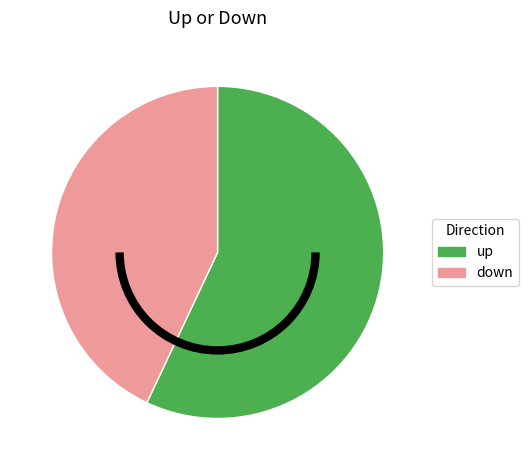

Between up and down, which is larger?

up